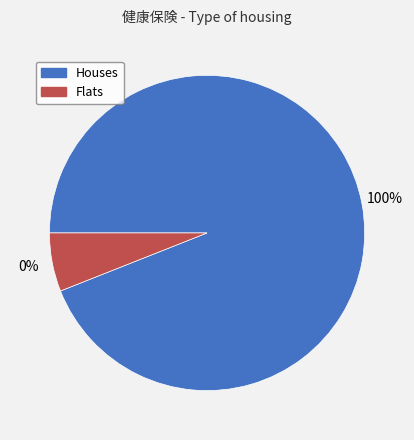

Is 青森県 the majority of the pie?

No